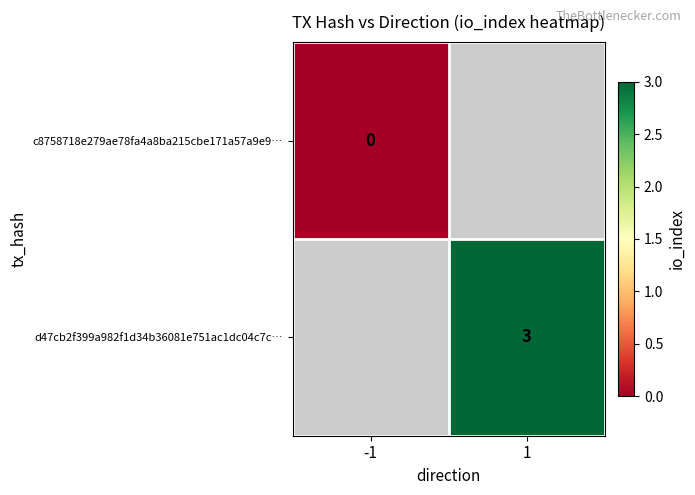

The value of d47cb2f399a982f1d34b36081e751ac1dc04c7c… at 1 is 4. True or false?

False